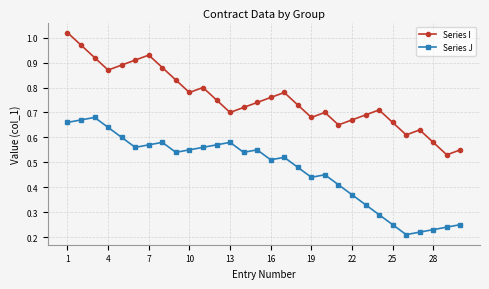

At how many categories does at least one series exceed 0?

30